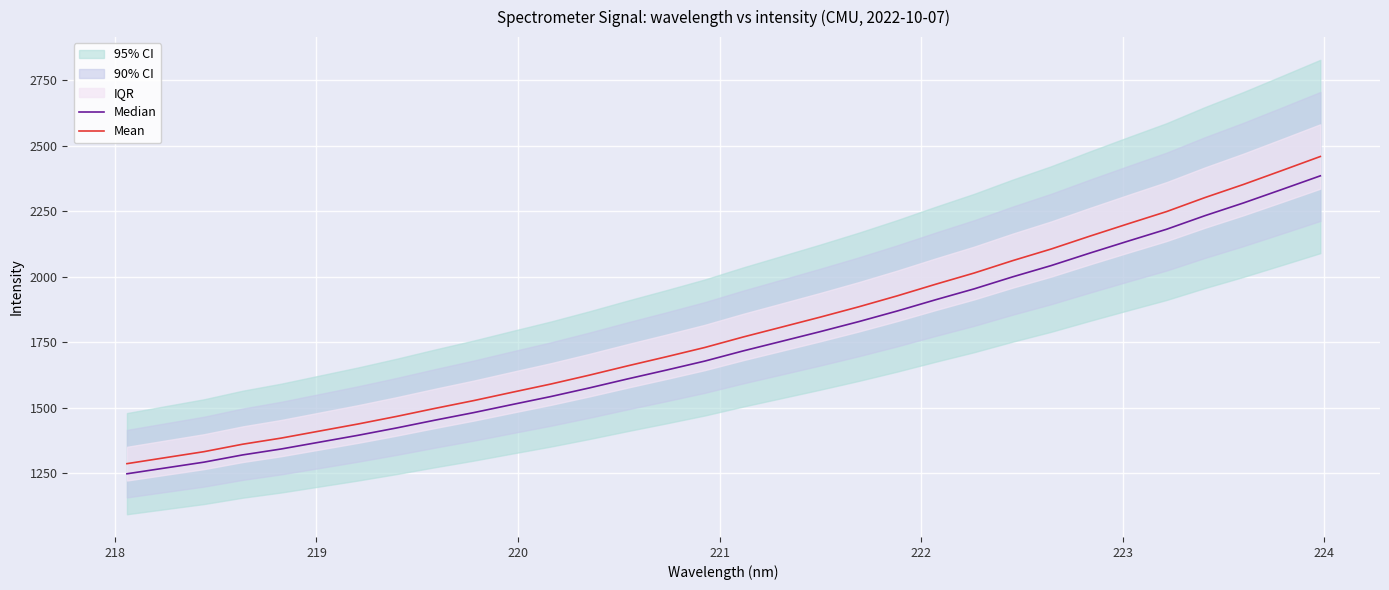

True or false: Mean and Median cross at least once.

False